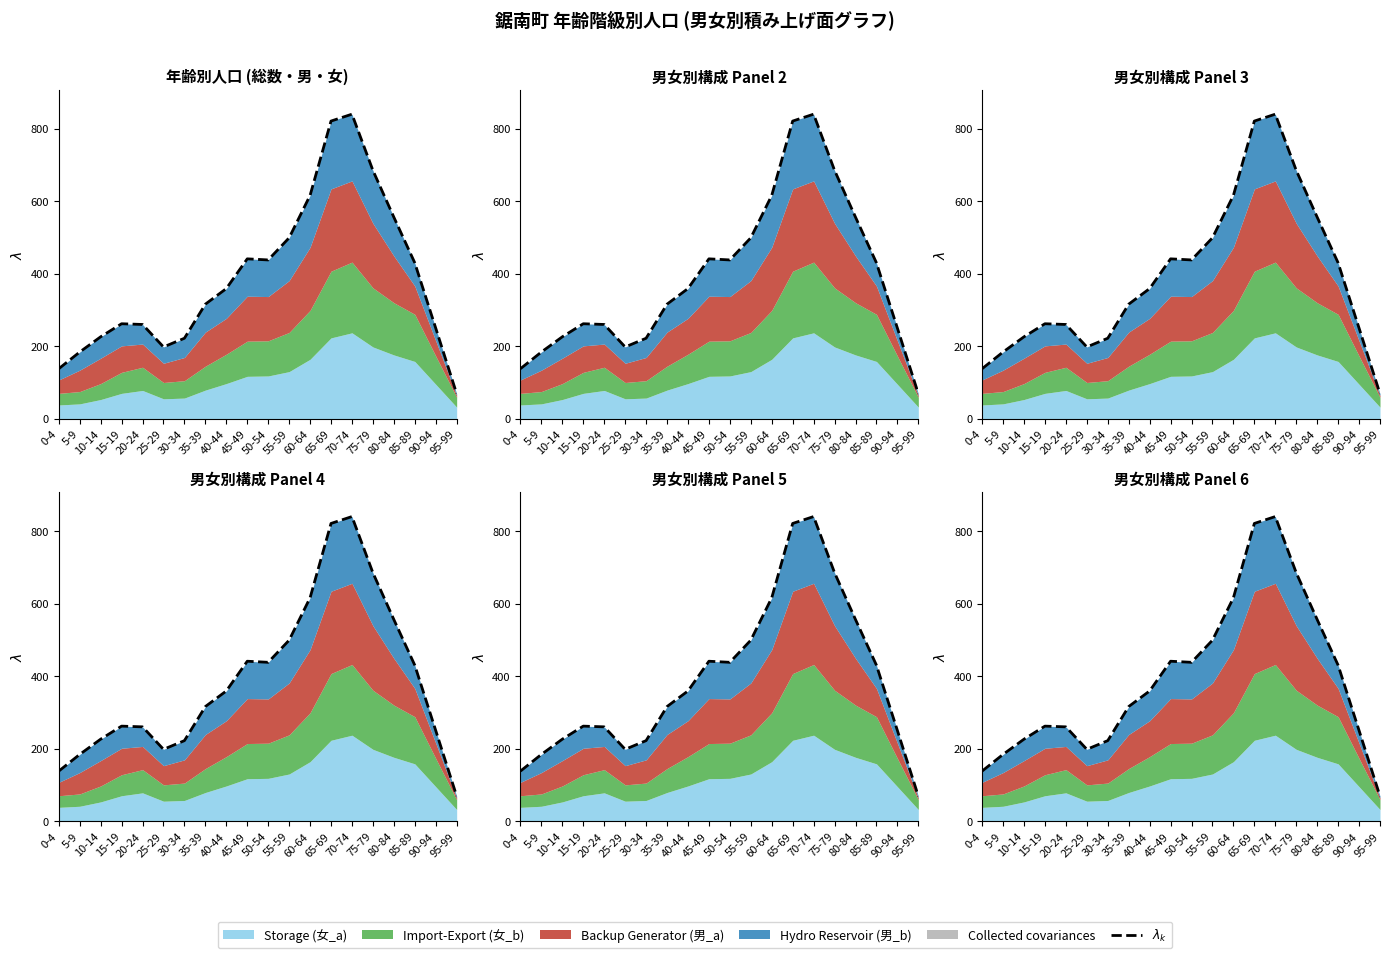

How many data points are above 359?

9